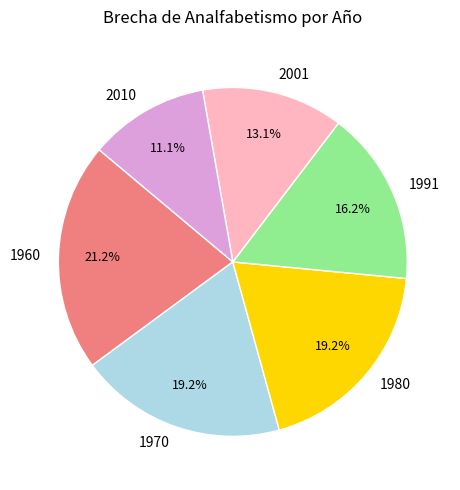

Is there any slice that represents more than half of the pie?

No